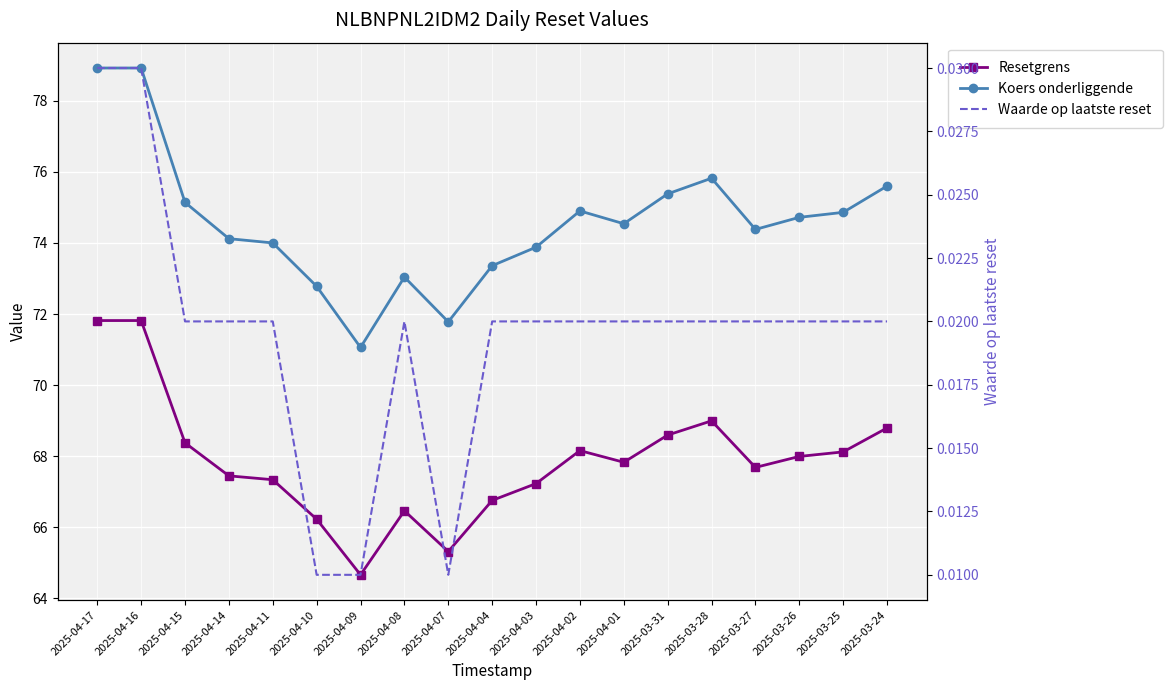

What are all the series names shown in the legend?

Resetgrens, Koers onderliggende, Waarde op laatste reset